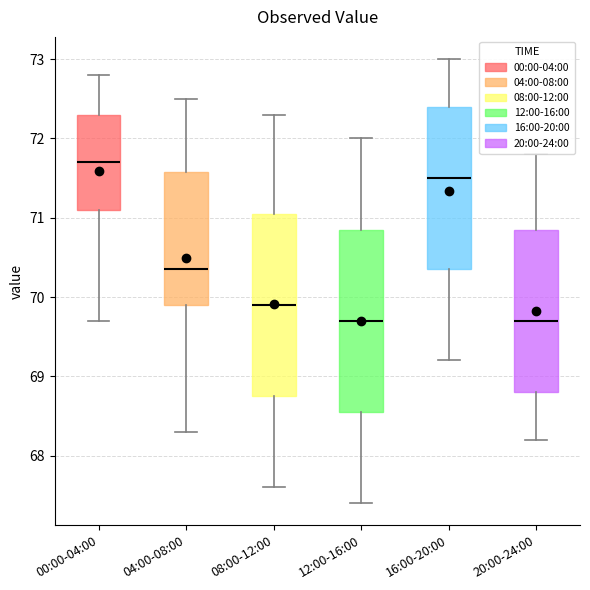

Where does the lower whisker of the box for 08:00-12:00 end on the y-axis? The values are not printed on the chart, so give them approximately, as read against the axis.

67.6